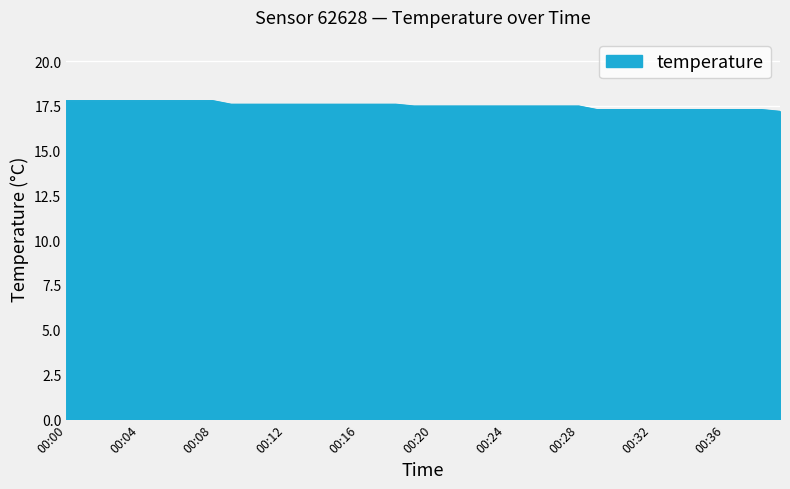

How many series are shown in this chart?

1